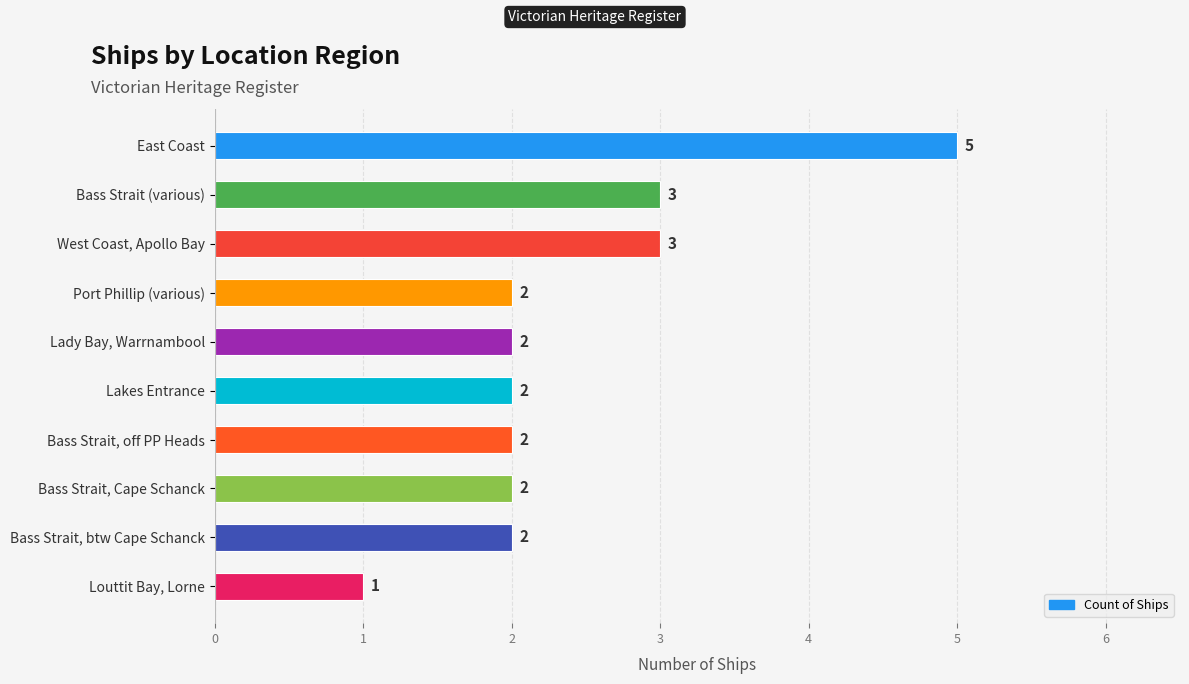

Does the chart contain stacked bars?

No